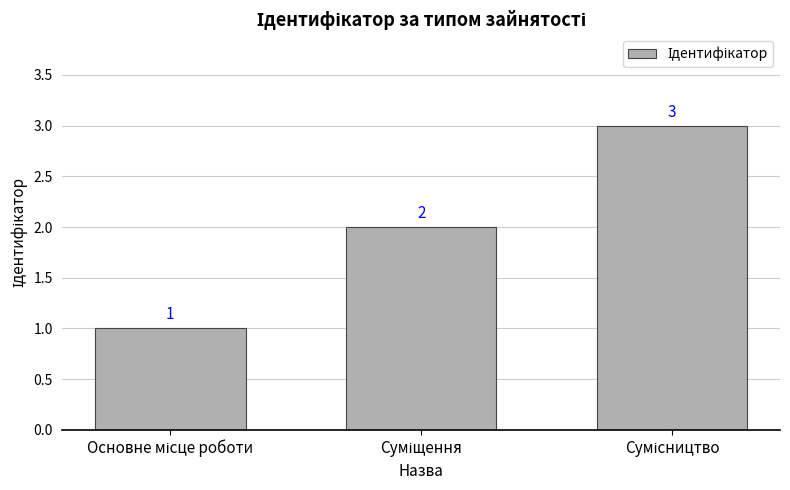

What is the value of the 2nd bar from the left?

2